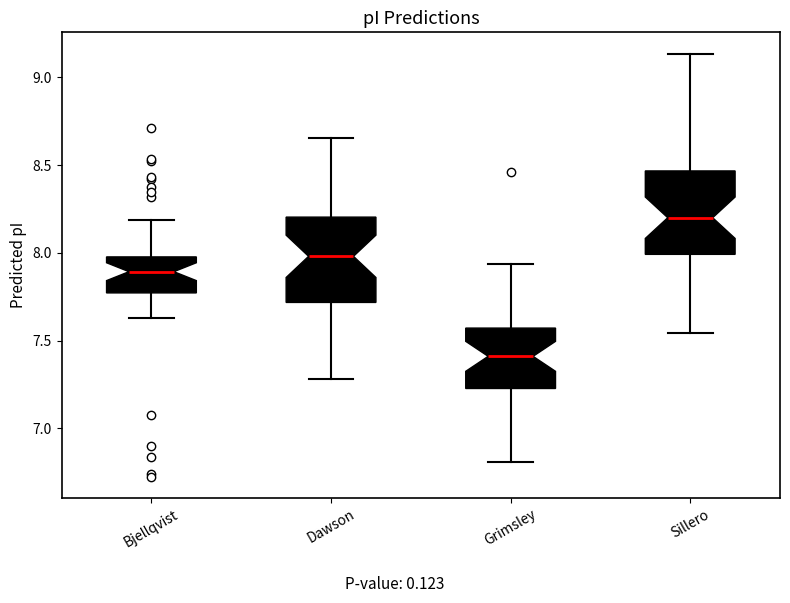

Where is the lower edge of the box for Bjellqvist on the y-axis? The values are not printed on the chart, so give them approximately, as read against the axis.

7.75